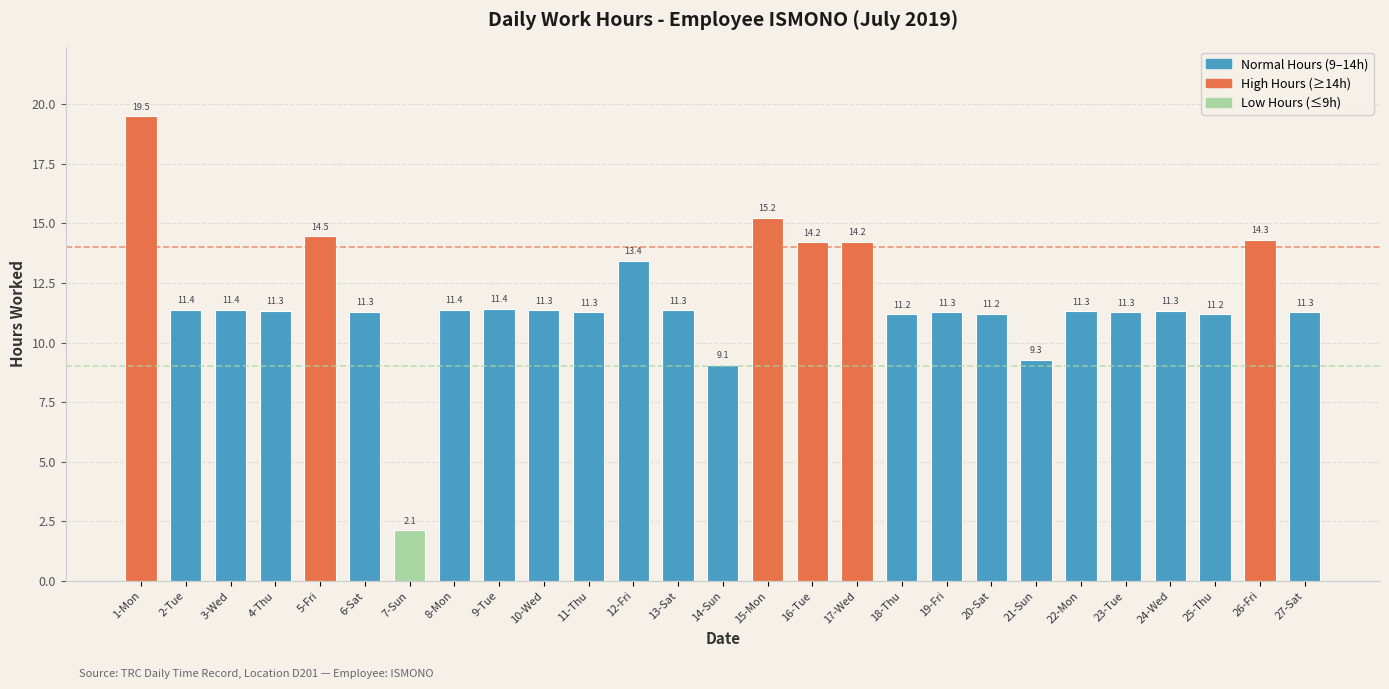

Count the number of categories in the chart.

27